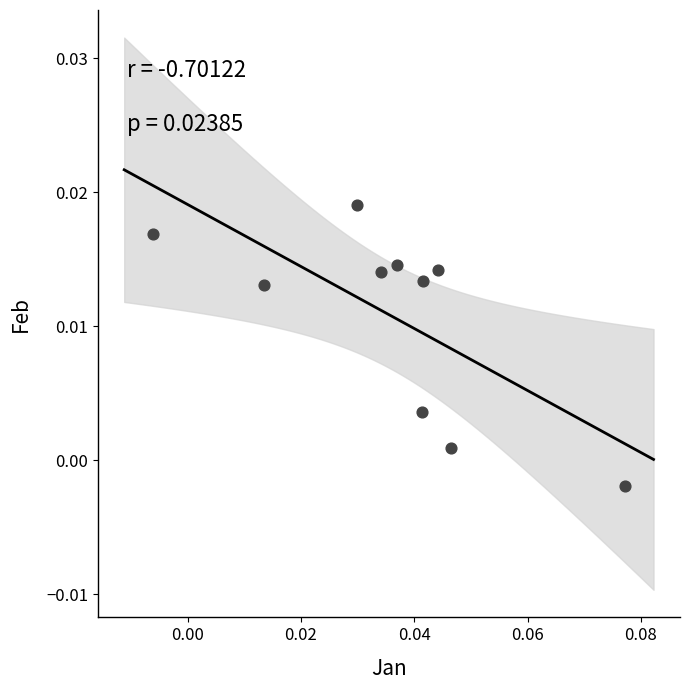

How many points are shown in the scatter plot?

10